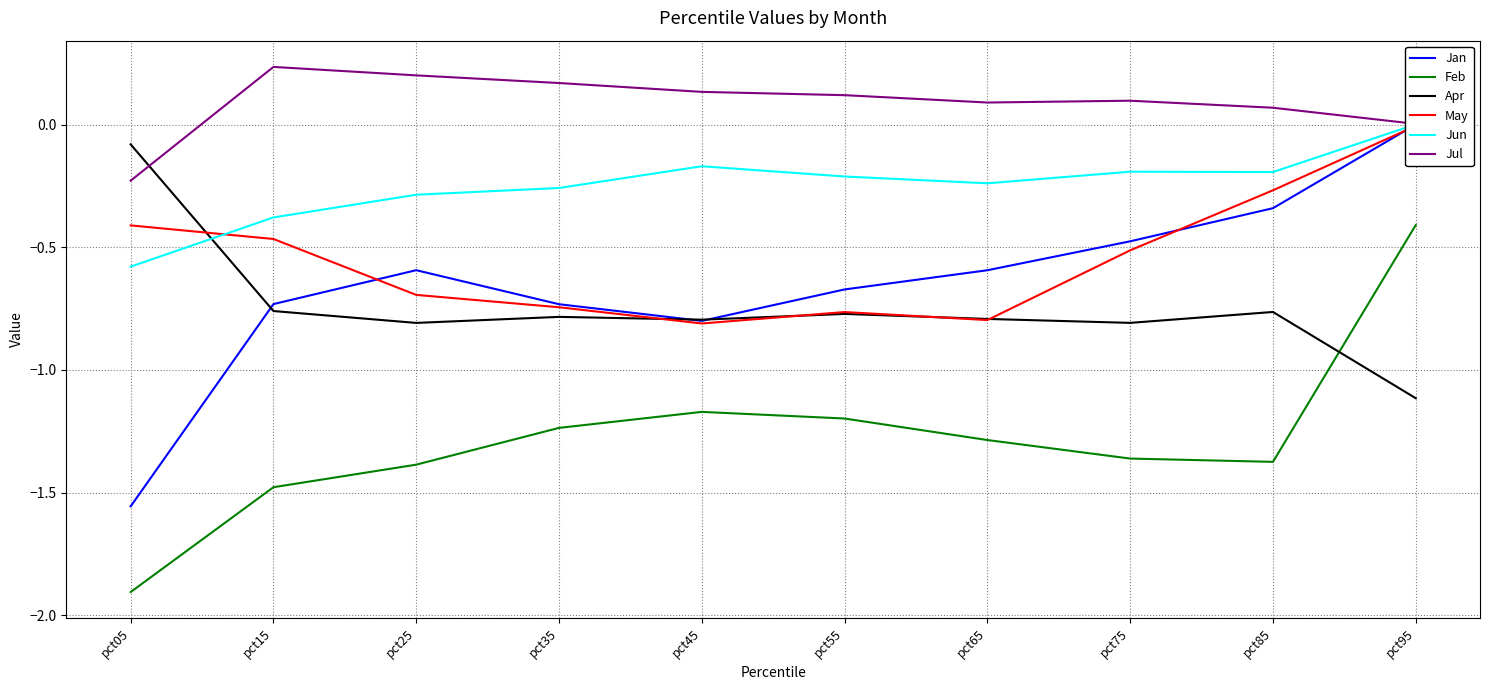

Which series ends up on top after the final intersection of Jan and May?

Jan